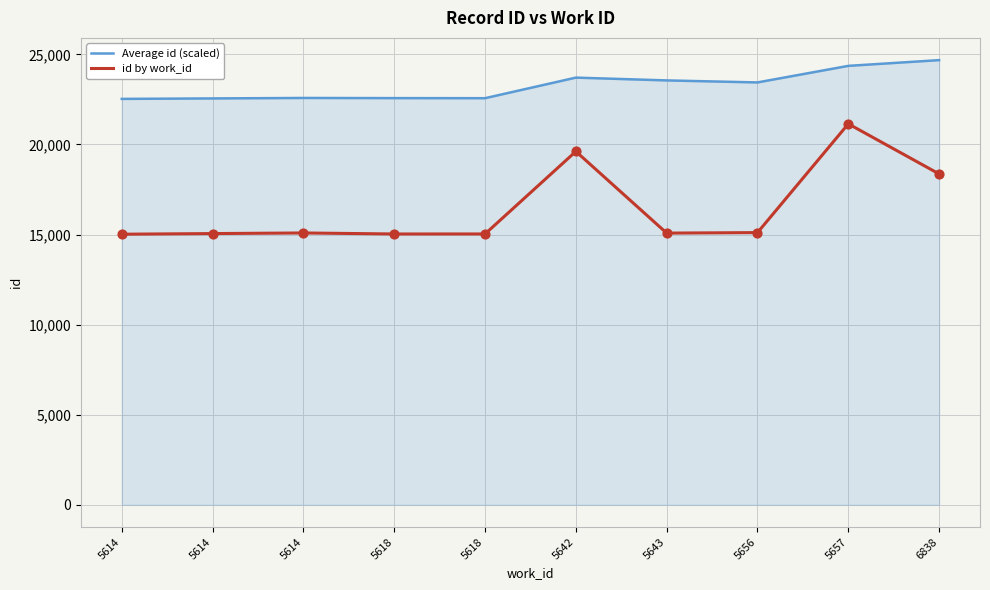

Which series has the largest total across all categories?

Average id (scaled)